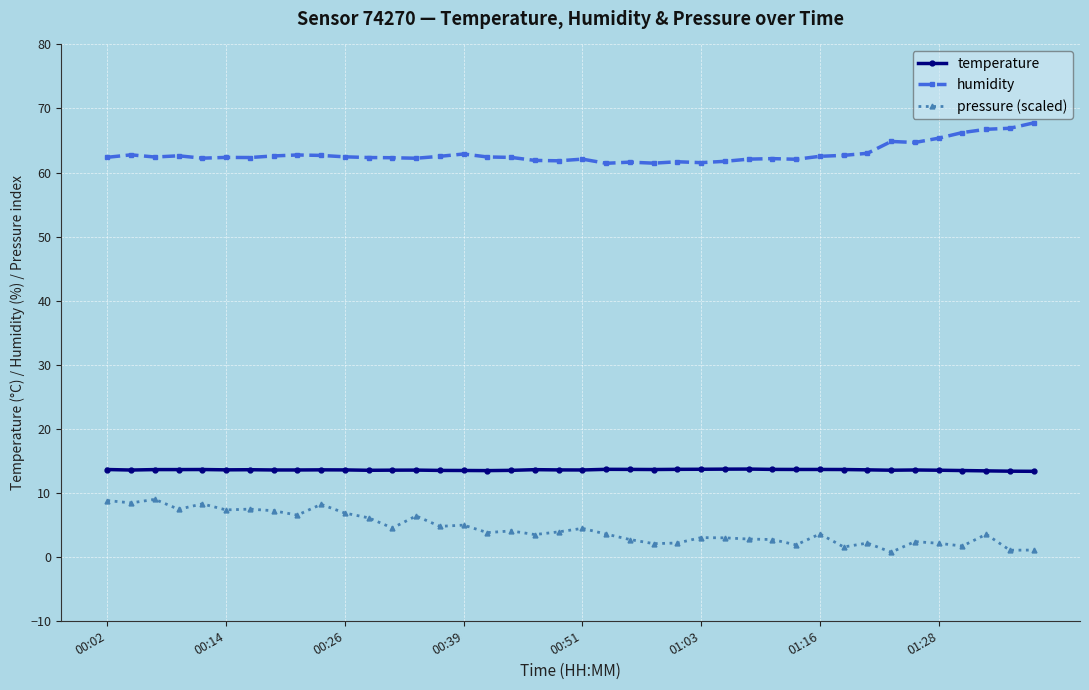

What is the average value of the pressure (scaled) series?

4.4